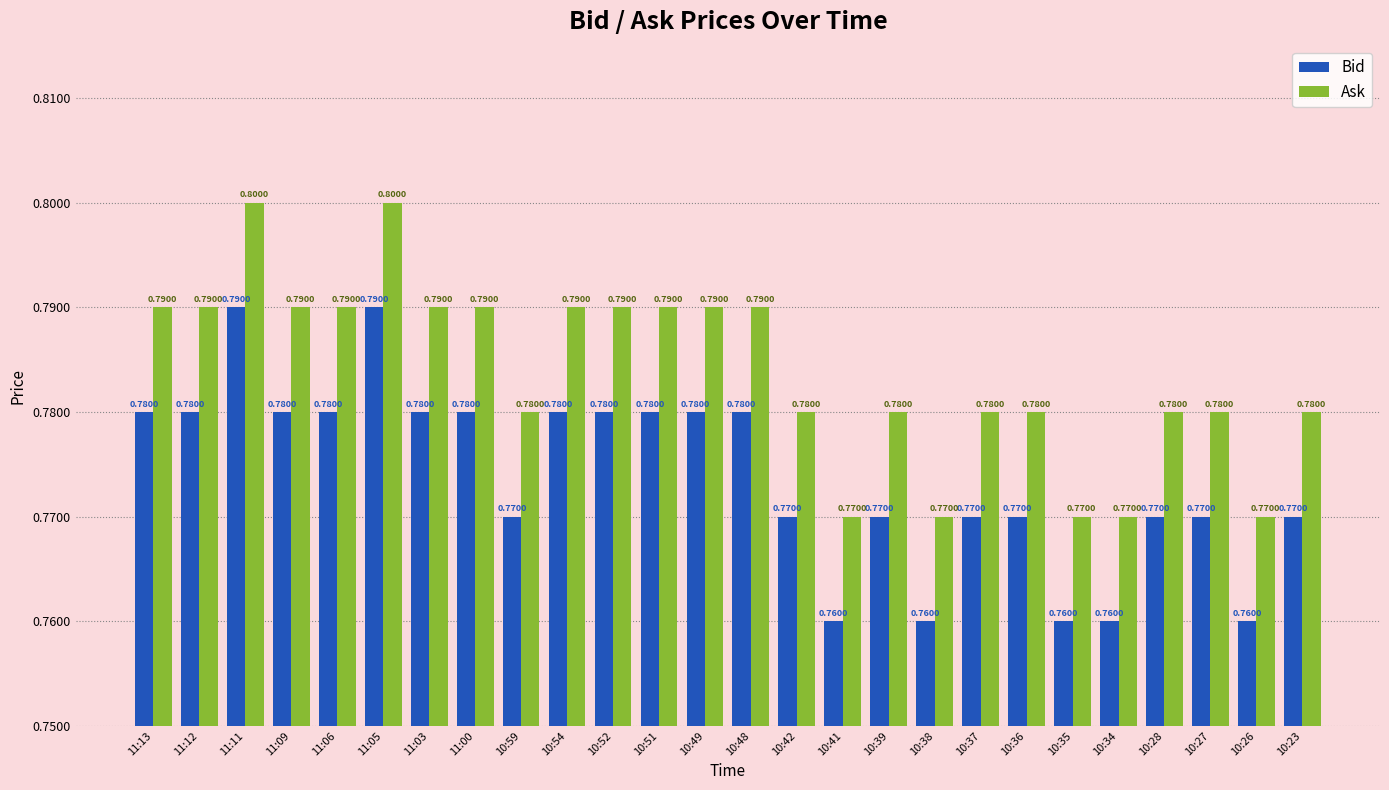

The Bid series shows 0.5 at 11:05. True or false?

False